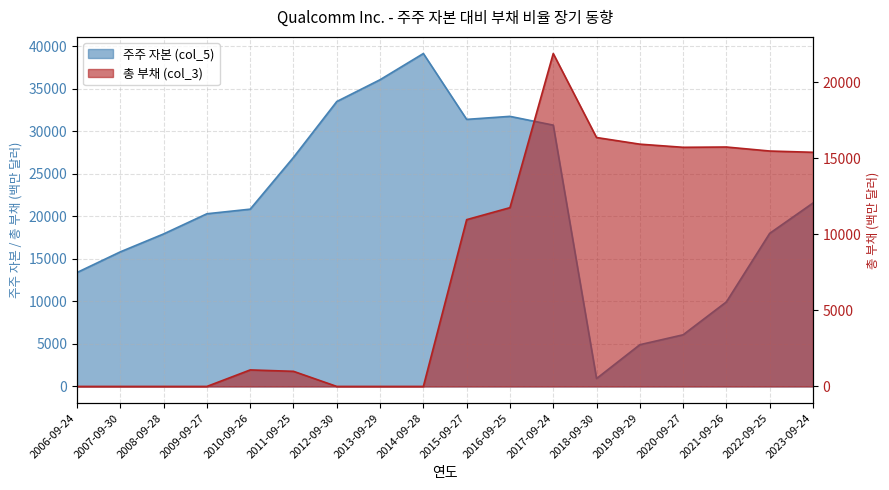

Rank the series at 2014-09-28 from lowest to highest value.

총 부채 (col_3), 주주 자본 (col_5)